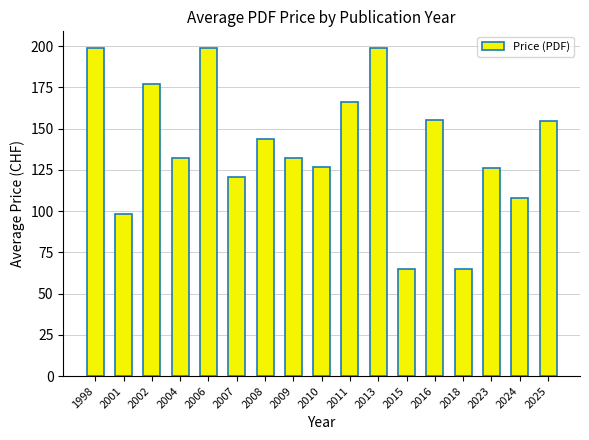

What is the value of the 7th bar from the left?

143.5